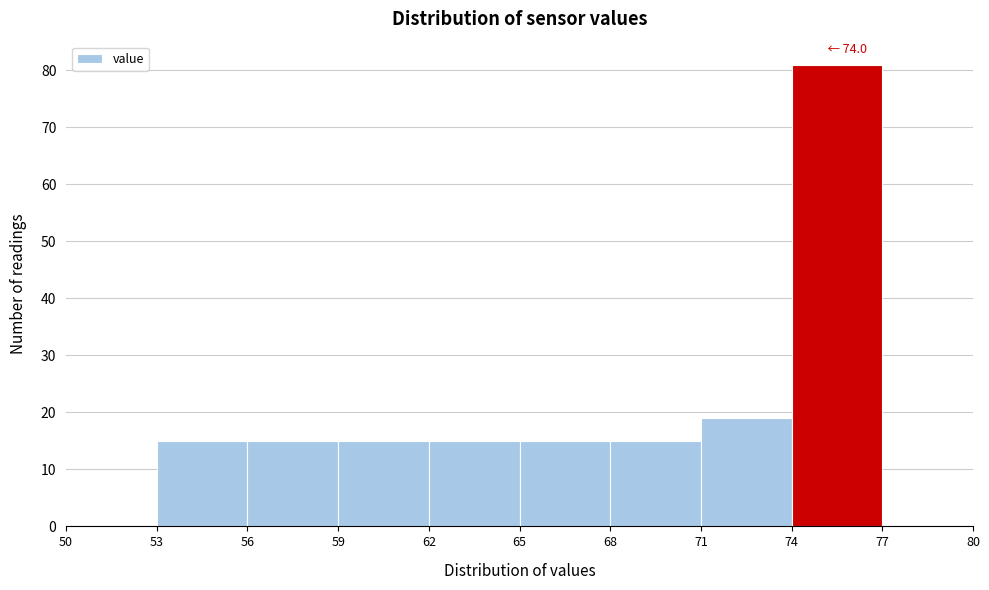

Which range on the x-axis has the tallest bar?

74 to 77